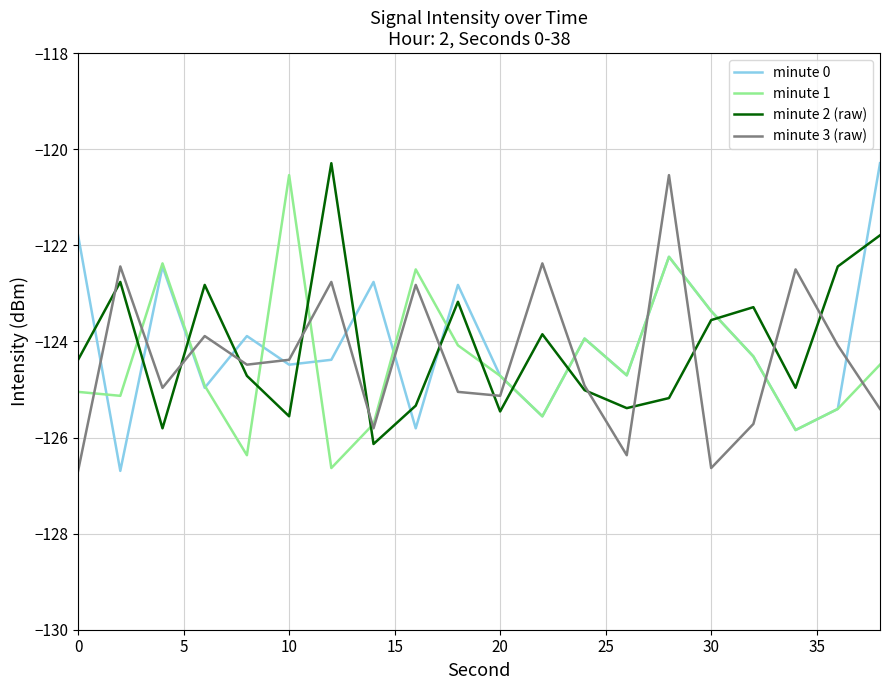

What is the minimum value shown in the chart?

-126.7